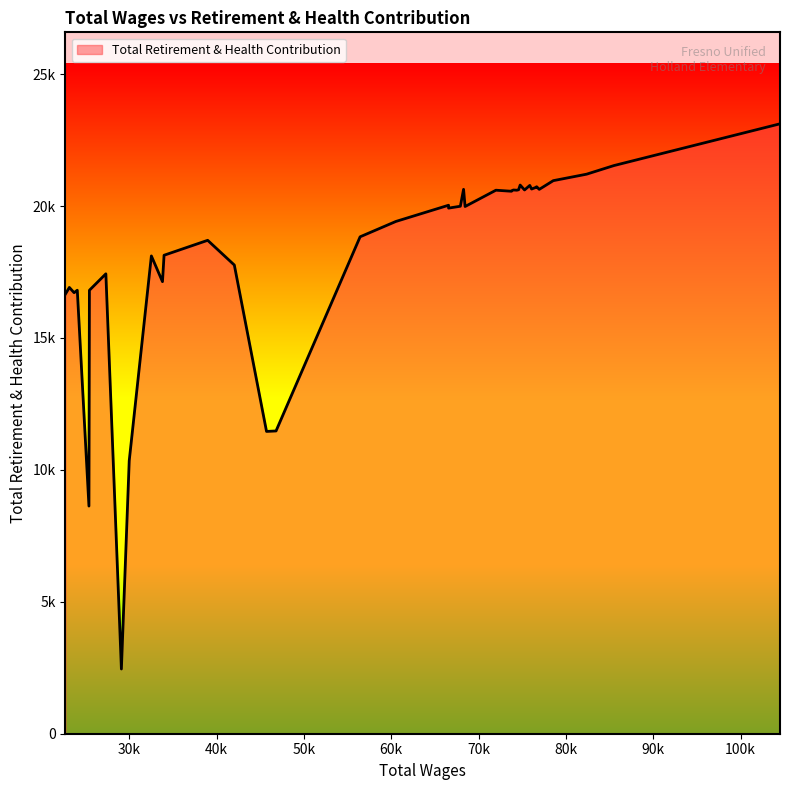

Is this an area chart (filled region under the line)?

Yes